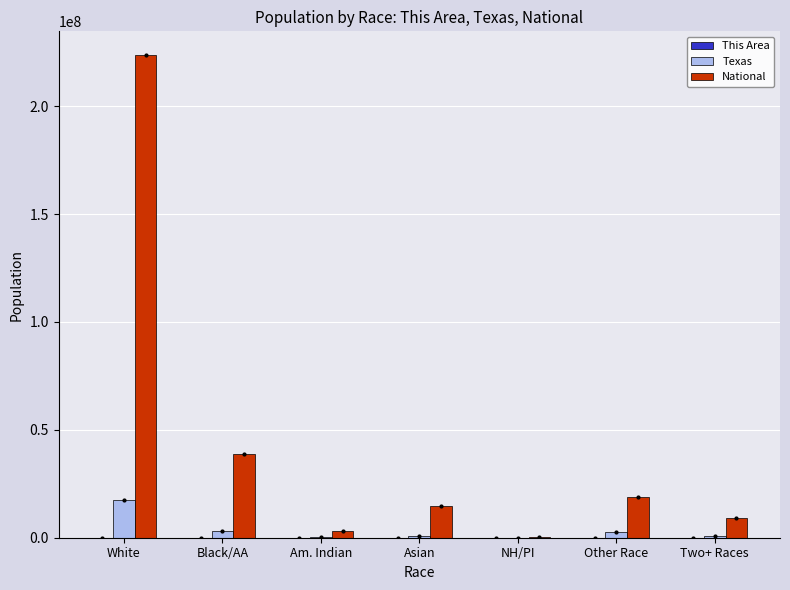

What is the label of the 2nd bar from the right?

Other Race